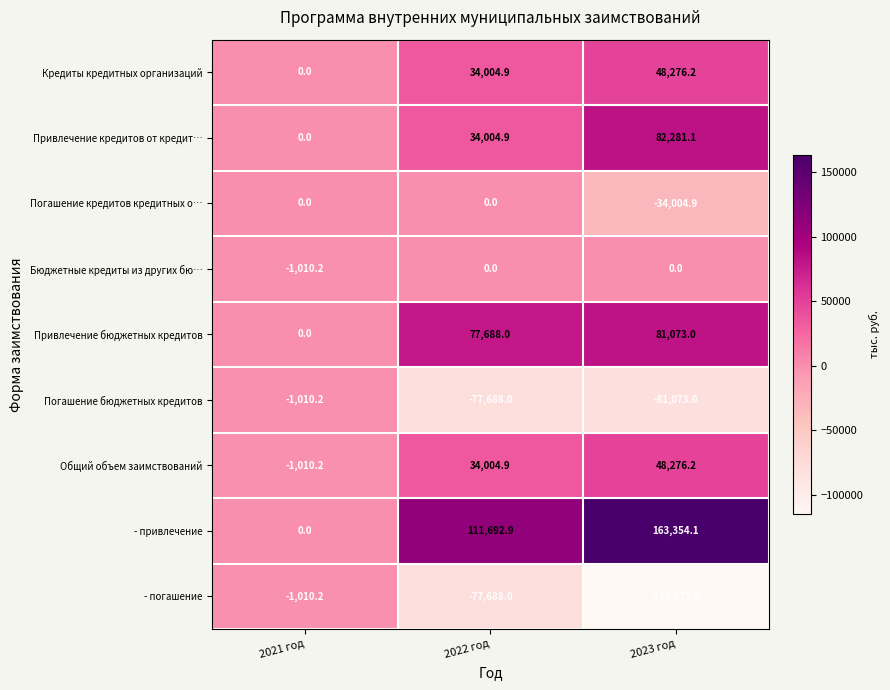

What is the total value across all series at 2021 год?

-4040.8